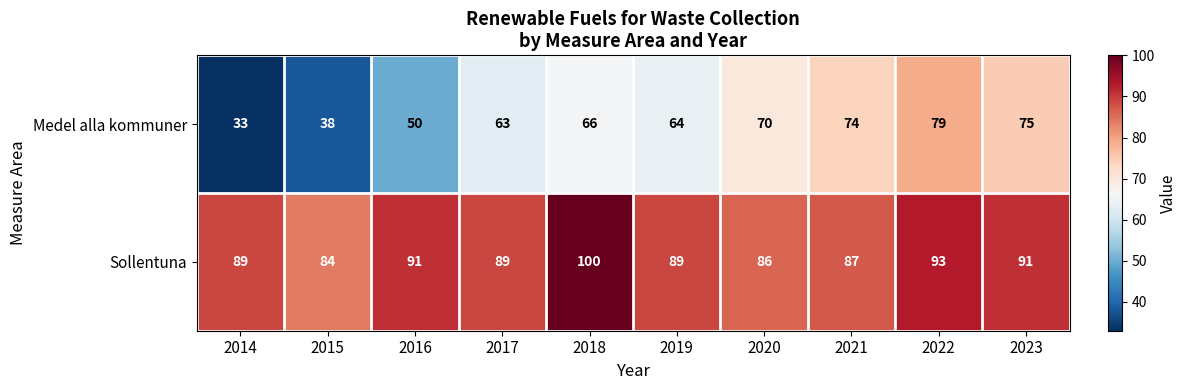

What is the average value of the Medel alla kommuner series?

61